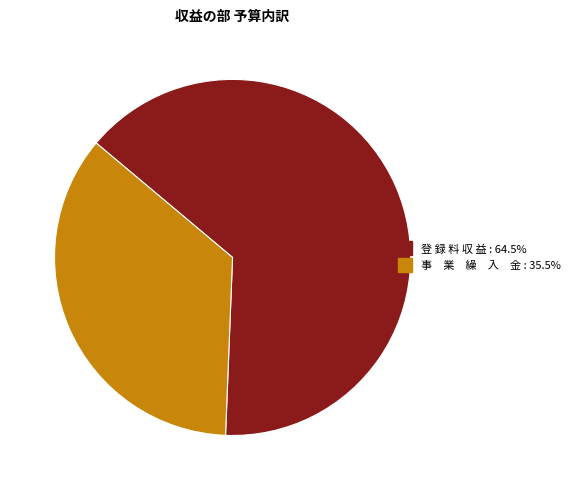

Between 登 録 料 収 益 and 事 業 繰 入 金, which is larger?

登 録 料 収 益